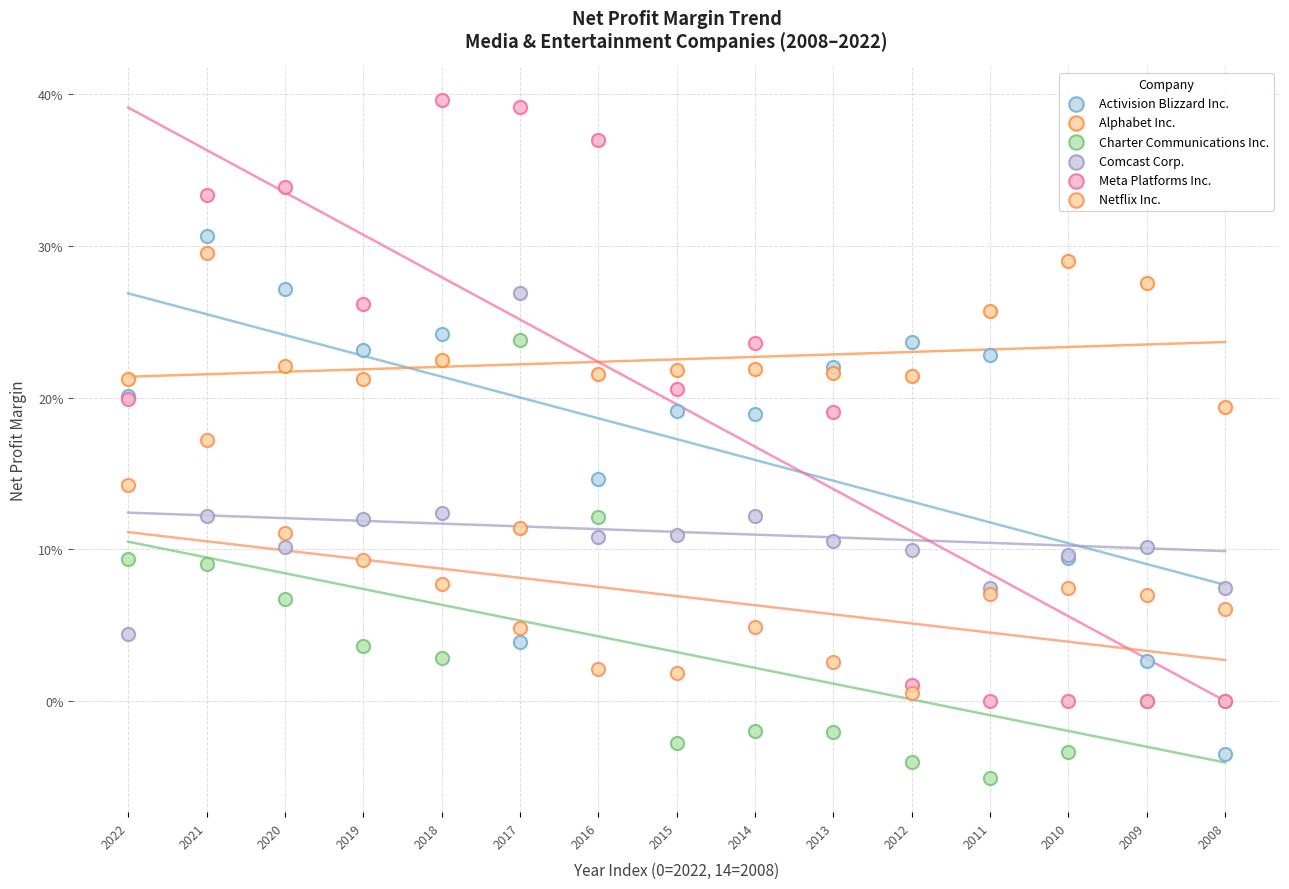

Which series reaches the maximum Y coordinate?

Meta Platforms Inc.